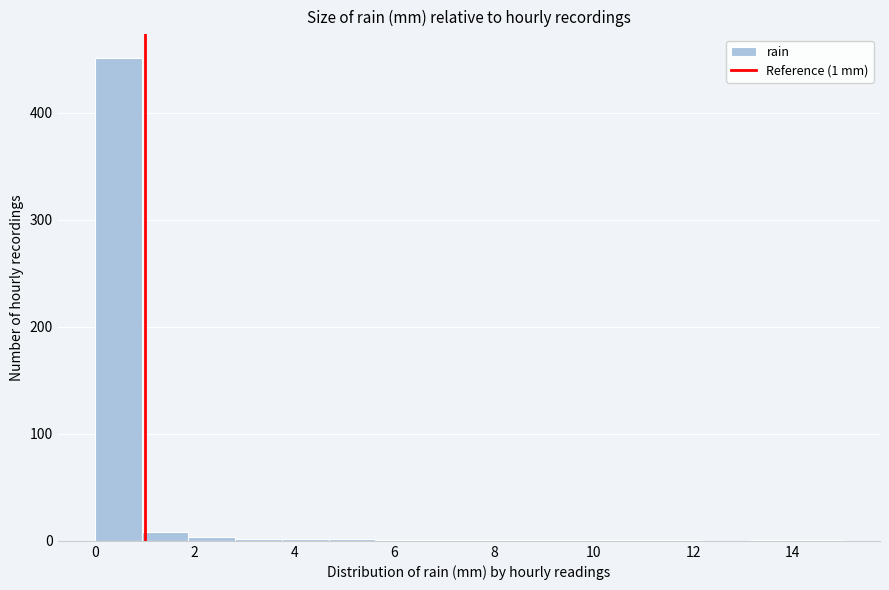

Over which range of the x-axis is the bar tallest?

0.0 to 1.0